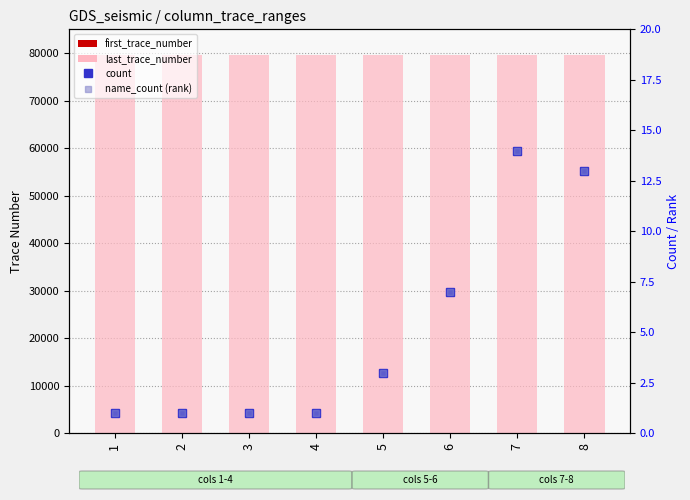

True or false: first_trace_number has a value of 2 at 2.

False